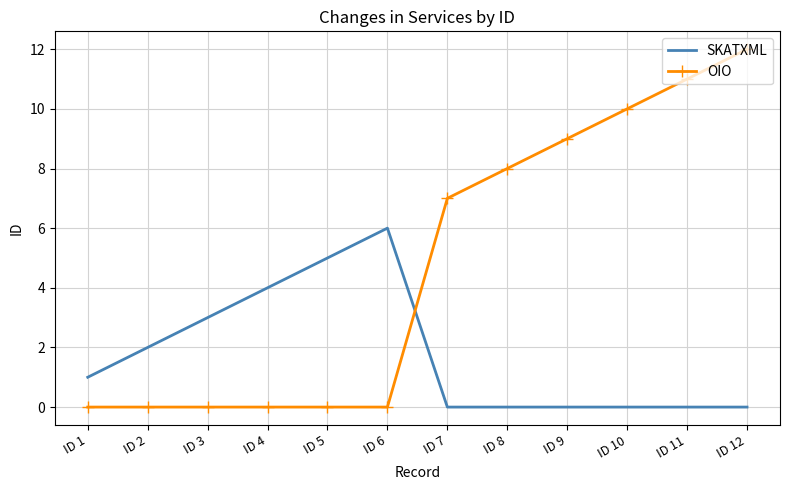

At which category is the sum across all series the highest?

ID 12